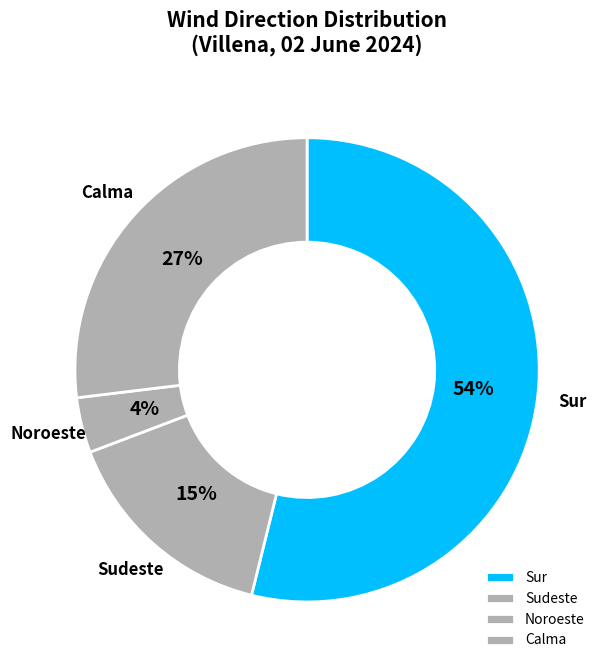

Which has a higher value, Calma or Sudeste?

Calma